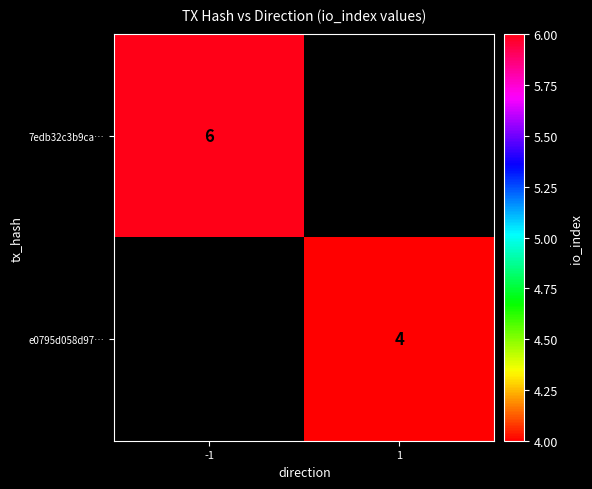

At how many categories does at least one series exceed 5?

1